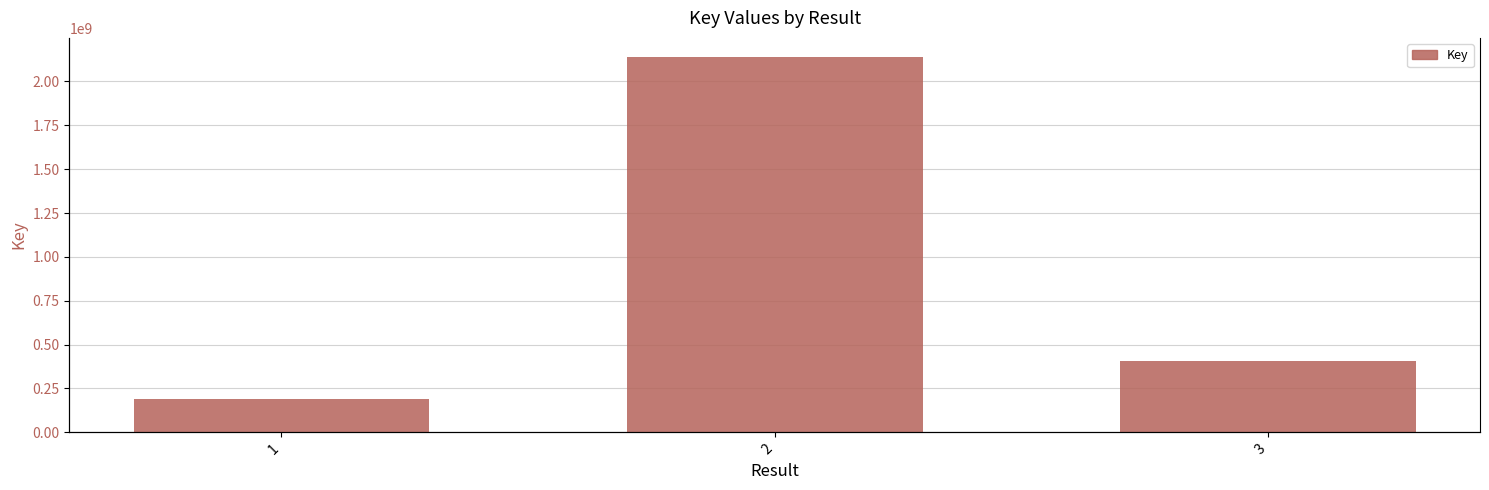

At which category does the chart reach its minimum across all series?

1